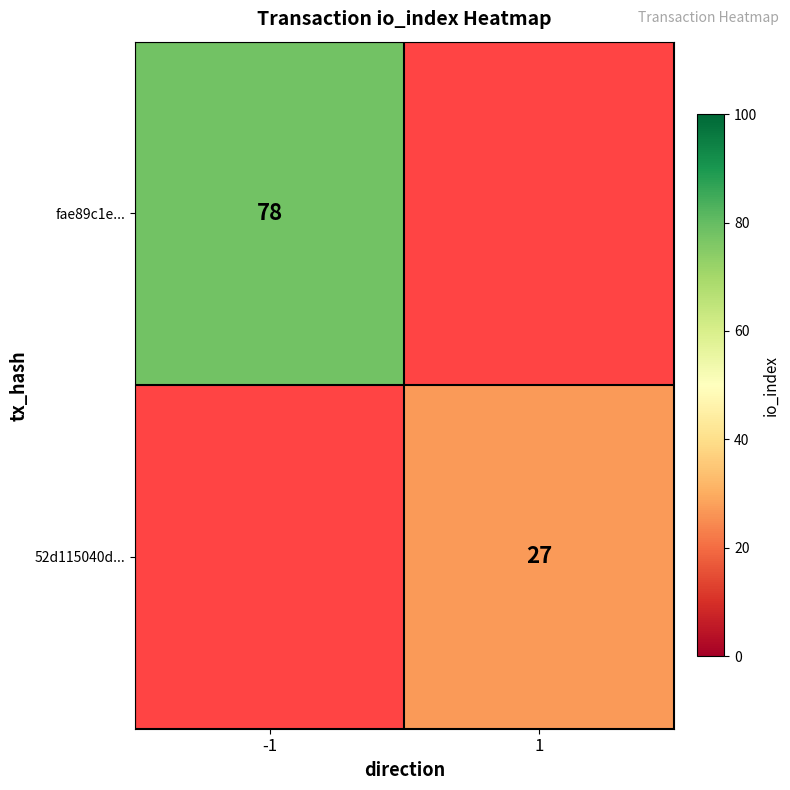

Is the value of fae89c1e... at -1 greater than the value of 52d115040d... at 1?

Yes